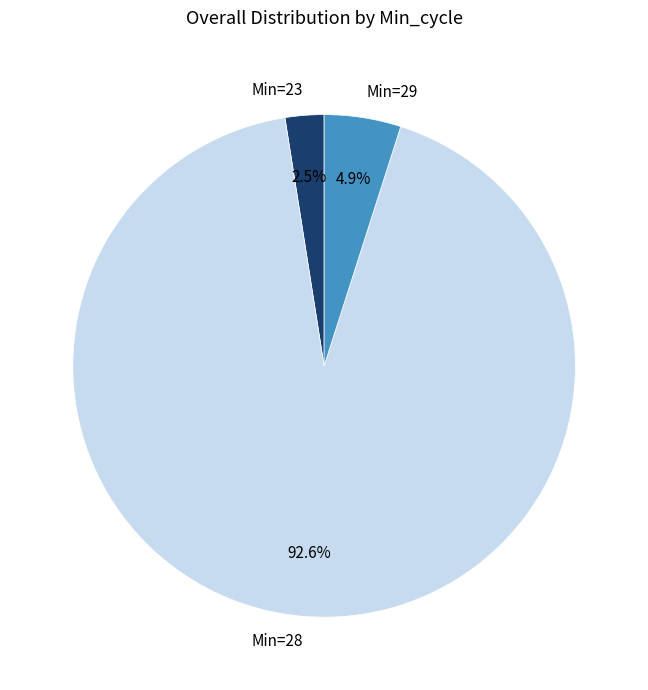

Which slice is the largest?

Min=28